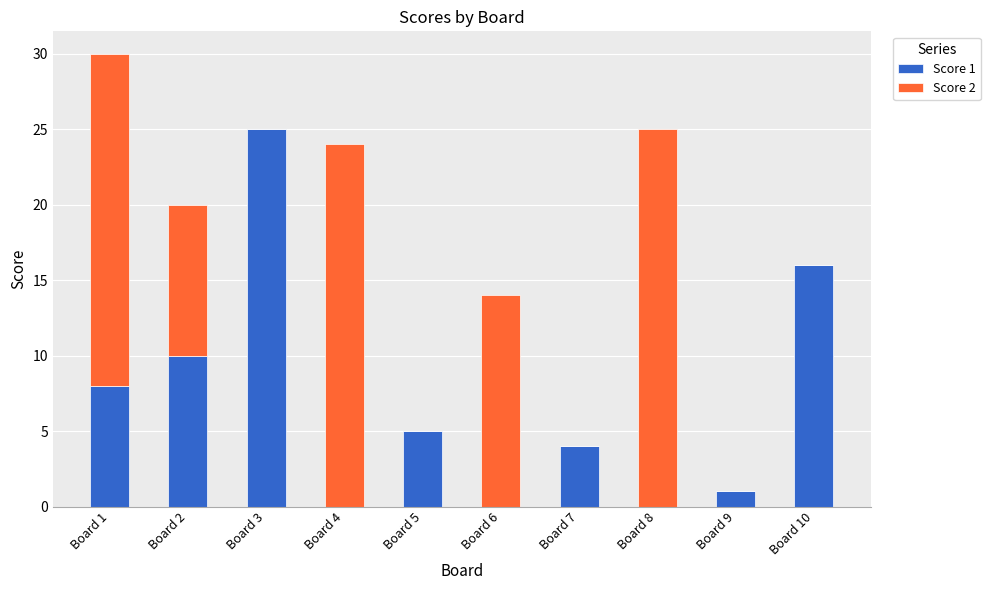

At which category is the sum across all series the highest?

Board 1